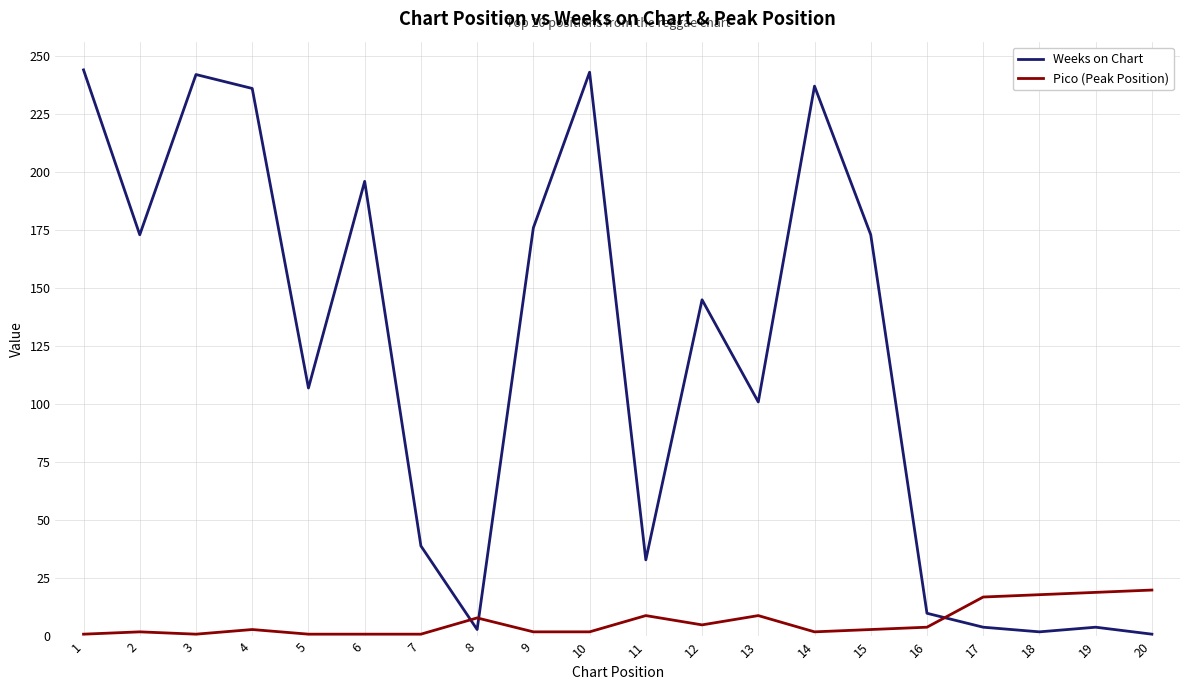

After their last crossing, which series has the higher values: Pico (Peak Position) or Weeks on Chart?

Pico (Peak Position)